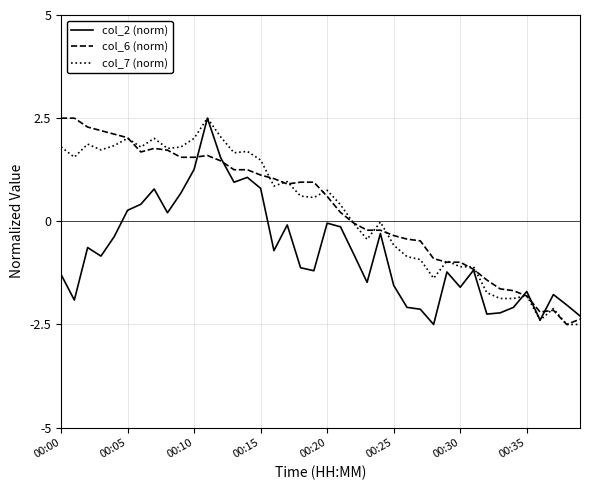

True or false: col_6 (norm) and col_2 (norm) cross at least once.

True